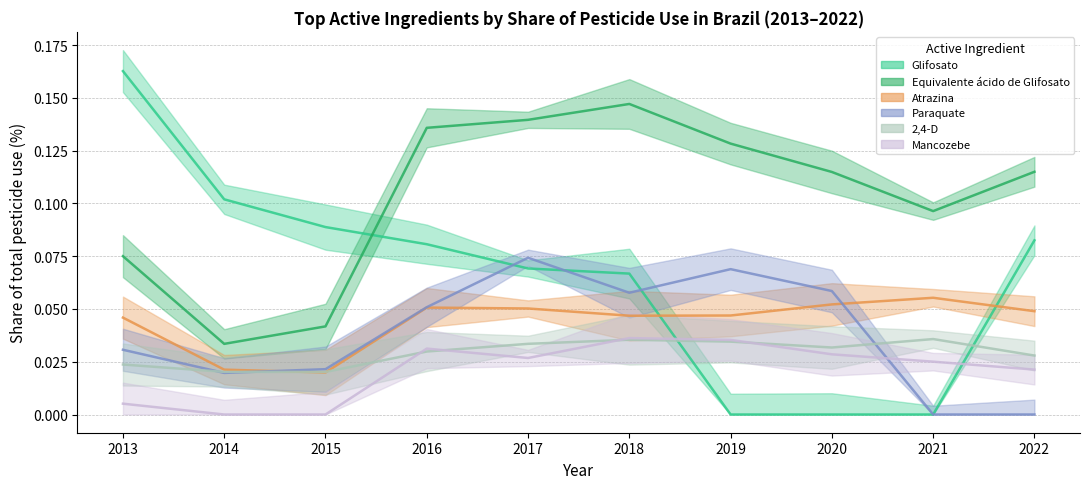

Between 2014 and 2016, which series saw the biggest shift?

Equivalente ácido de Glifosato